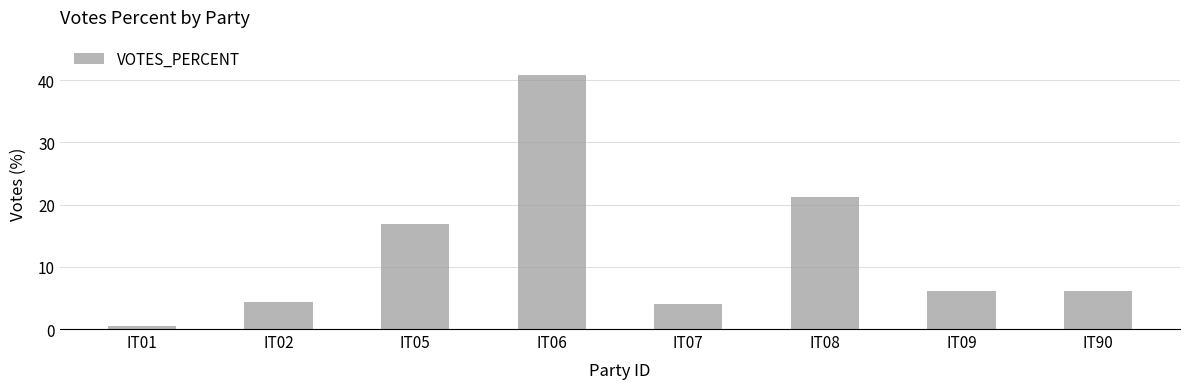

At which label does the data first exceed 6?

IT05